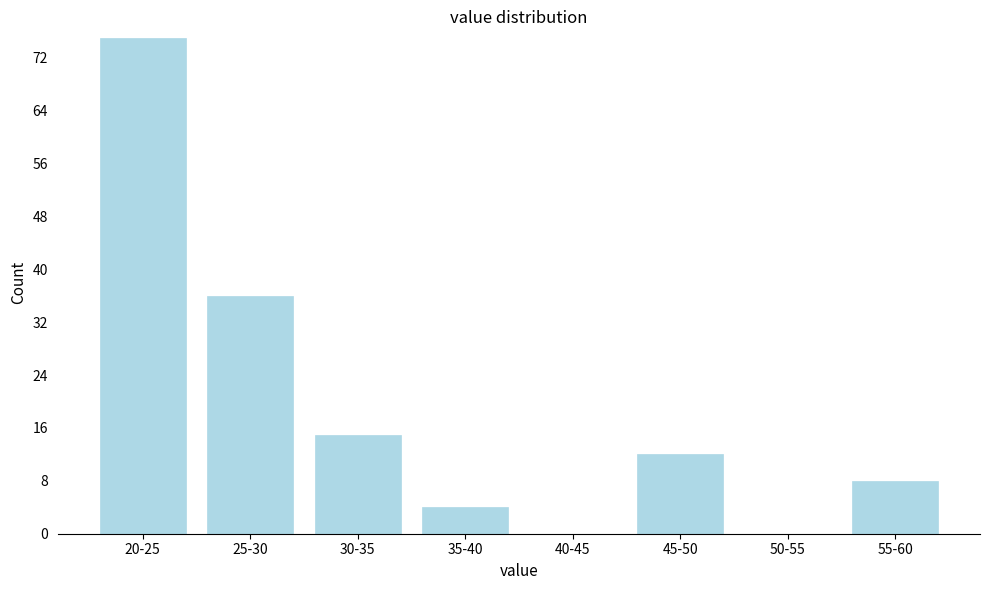

Reading right to left, transcribe all the data shown in this chart.

55-60=8	50-55=0	45-50=12	40-45=0	35-40=4	30-35=15	25-30=36	20-25=75